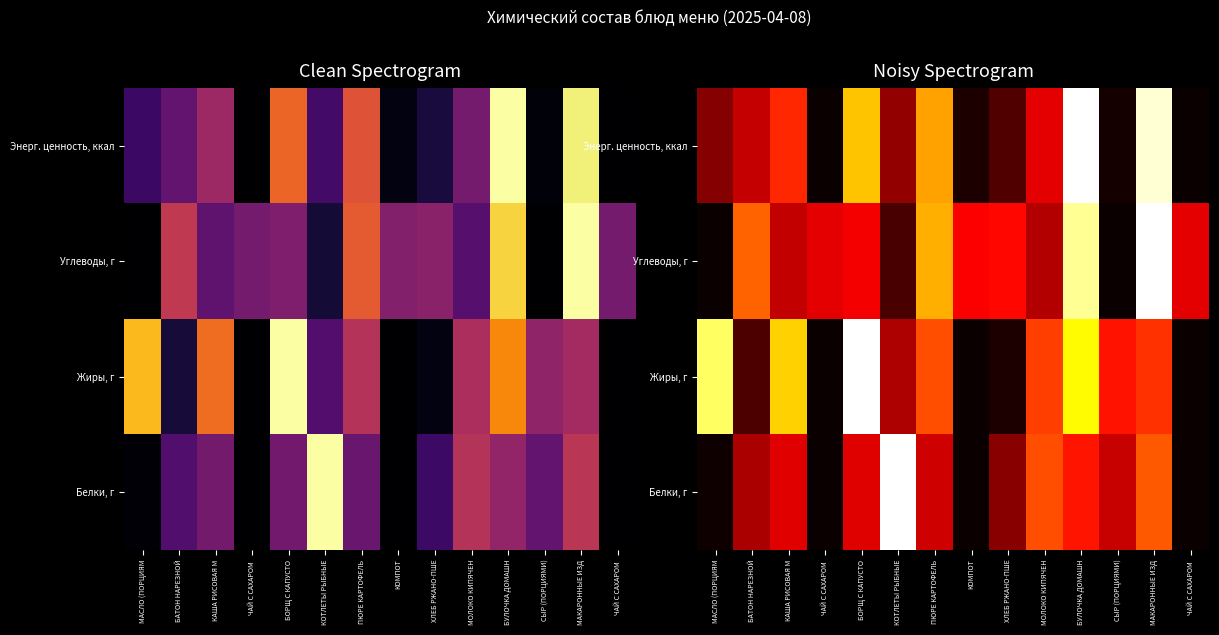

Is the value of Энерг. ценность, ккал at ЧАЙ С САХАРОМ greater than the value of Жиры, г at БОРЩ С КАПУСТО?

No